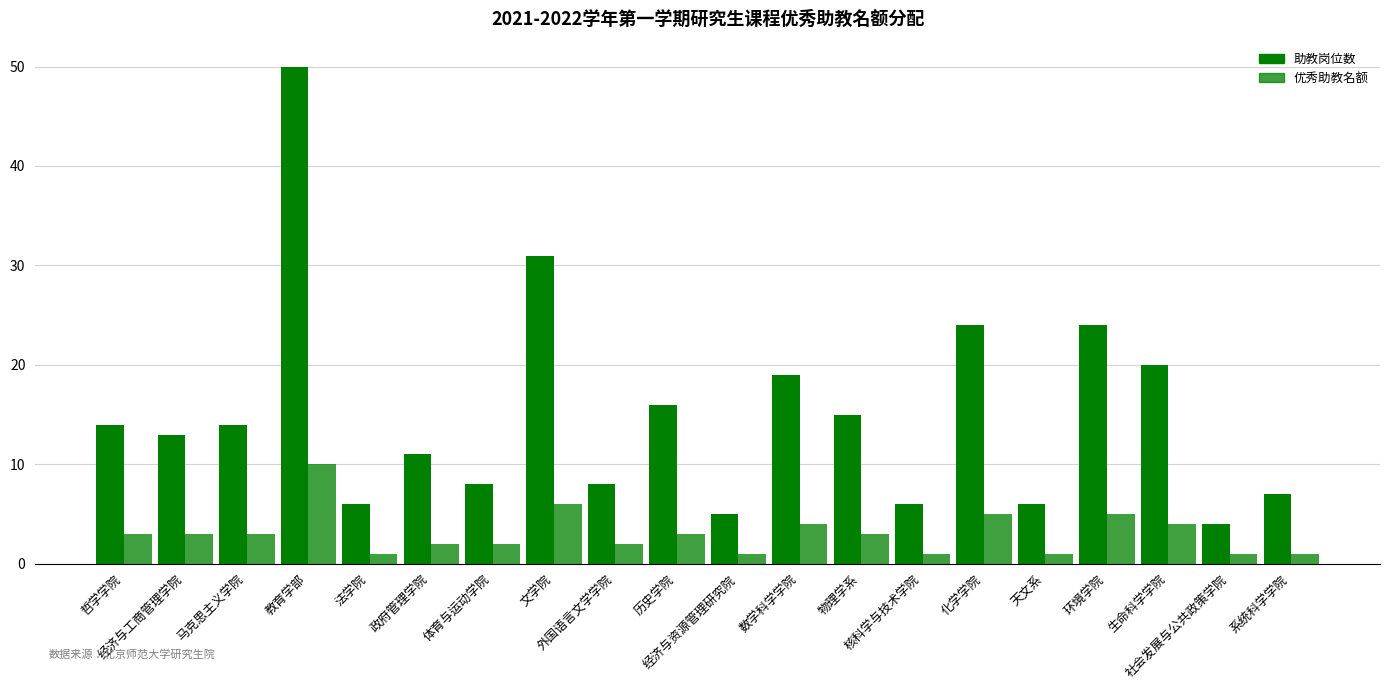

What value does the 优秀助教名额 series have at 外国语言文学学院?

2